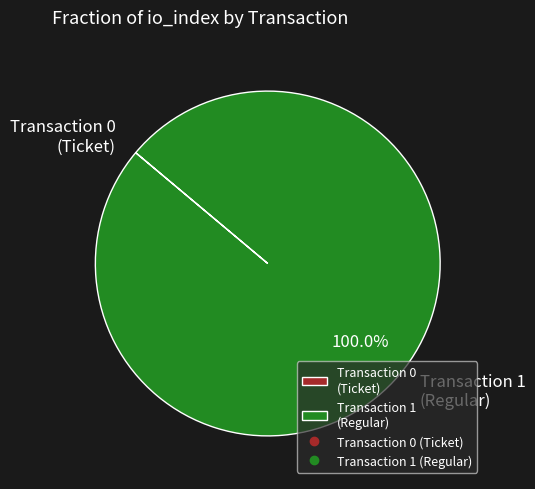

To the nearest percent, what is the difference between the largest and smallest slice percentages?

100%